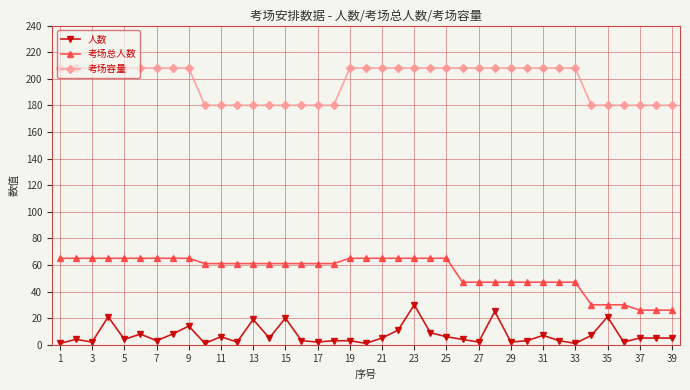

What is the difference between the second highest and second lowest values in the 人数 series?

24